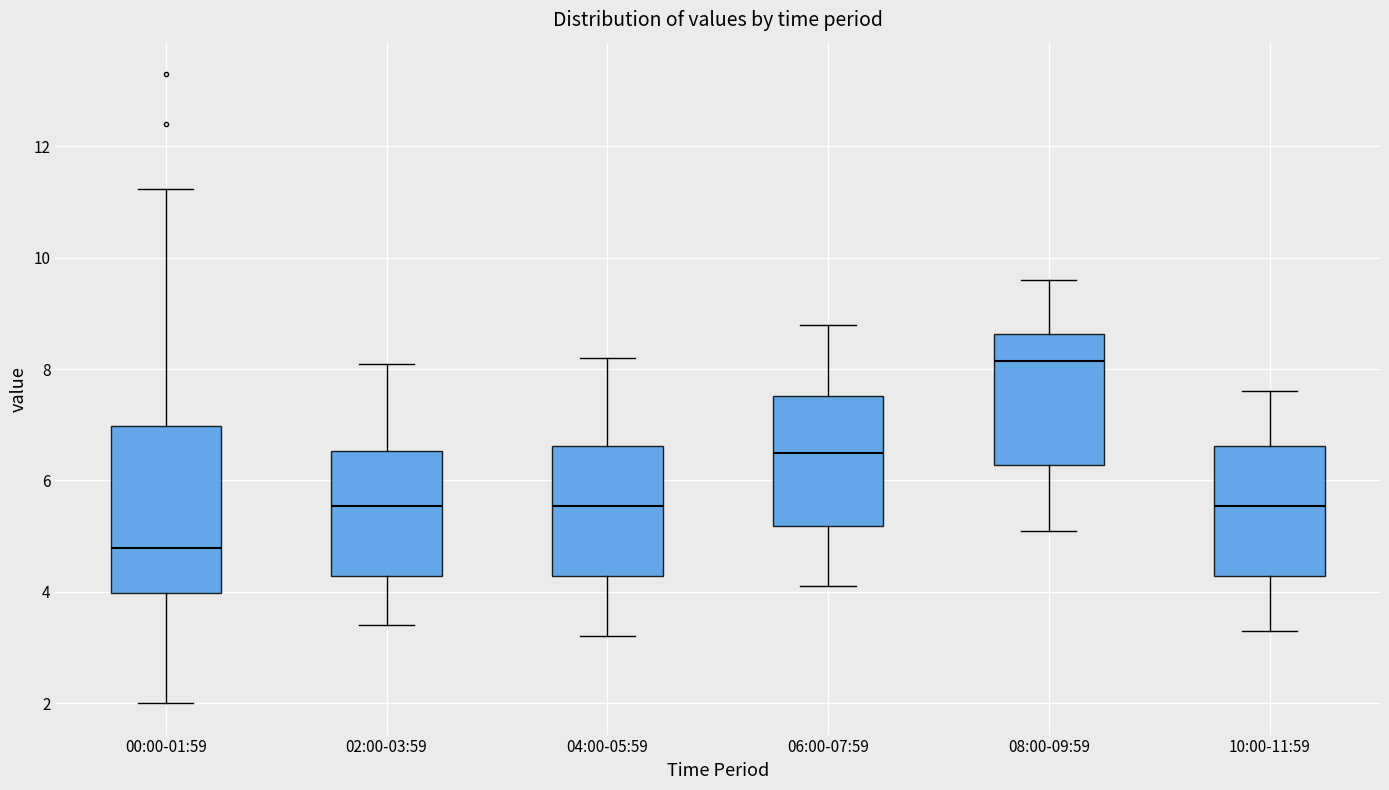

Where is the upper edge of the box for 00:00-01:59 on the y-axis? The values are not printed on the chart, so give them approximately, as read against the axis.

7.0